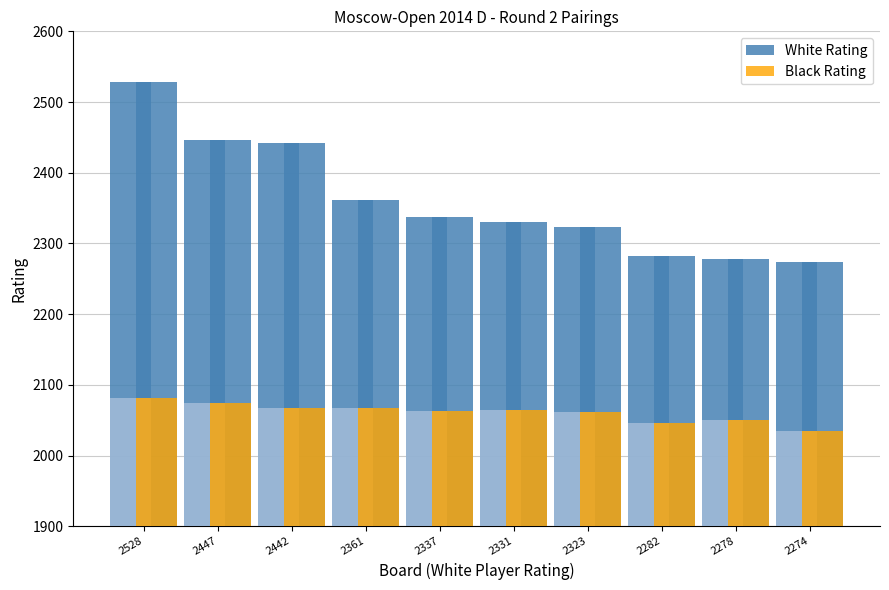

How many series are shown in this chart?

2